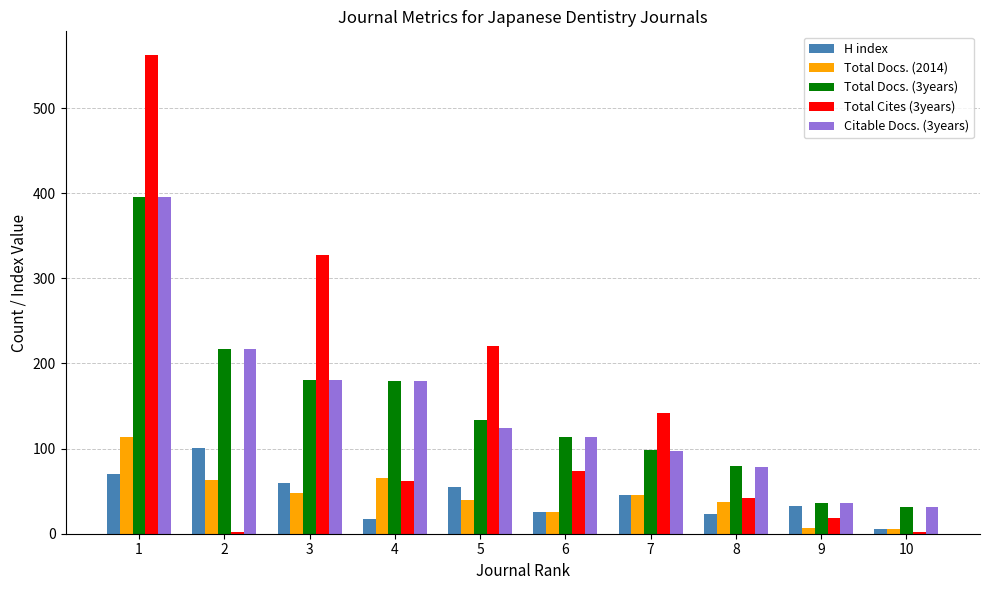

Is the value of Total Docs. (3years) at 8 greater than the value of Total Cites (3years) at 4?

Yes